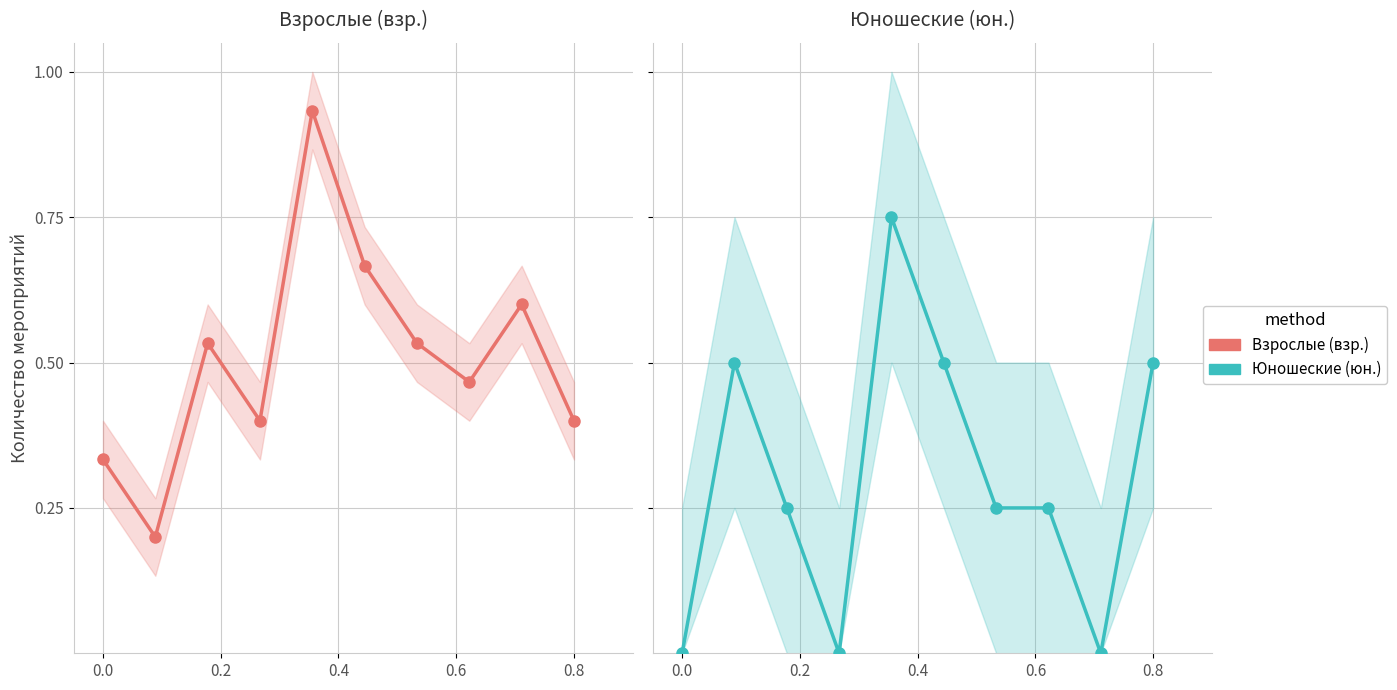

The value of Юношеские (юн.) at 0.8 is 0.5. True or false?

True